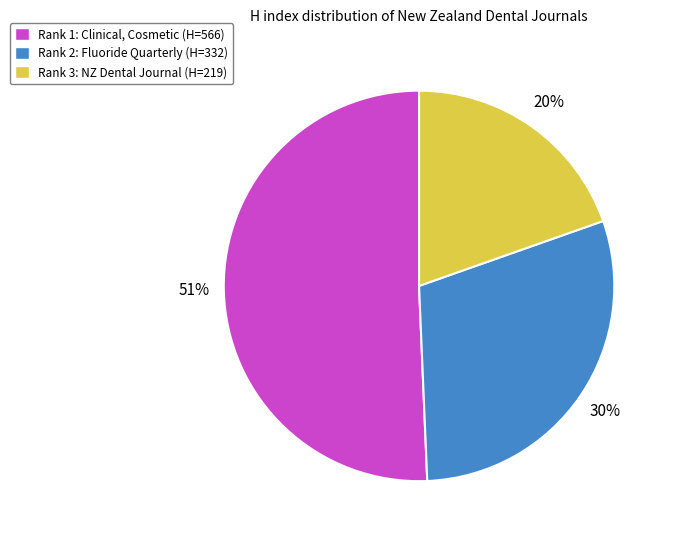

What is the ratio of the value at Rank 2: Fluoride Quarterly (H=332) to the value at Rank 3: NZ Dental Journal (H=219)?

1.5